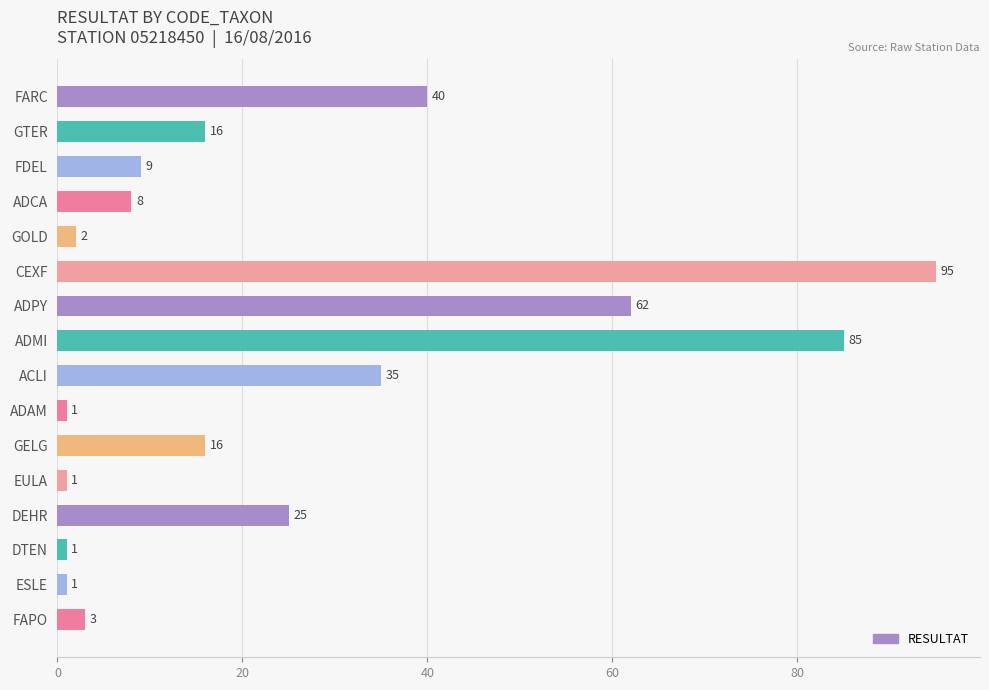

What is the difference between the values at CEXF and FDEL?

86